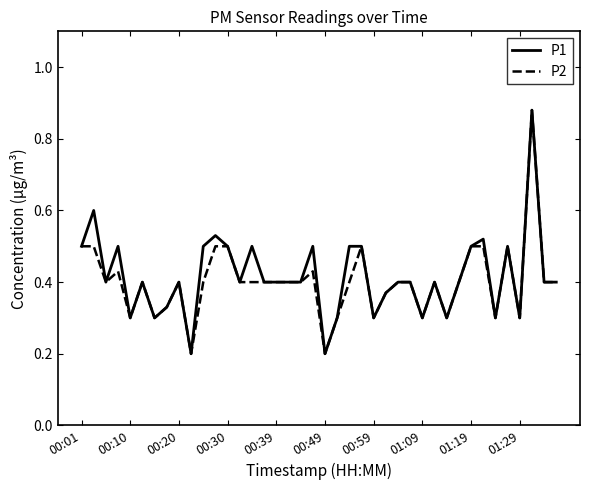

Count the P1 values in the range 0 to 1.

40